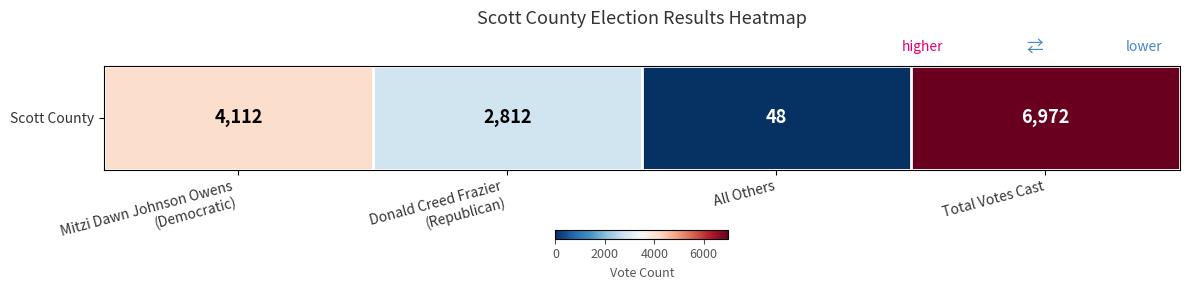

What is the ratio of the value at Mitzi Dawn Johnson Owens
(Democratic) to the value at Total Votes Cast?

0.6